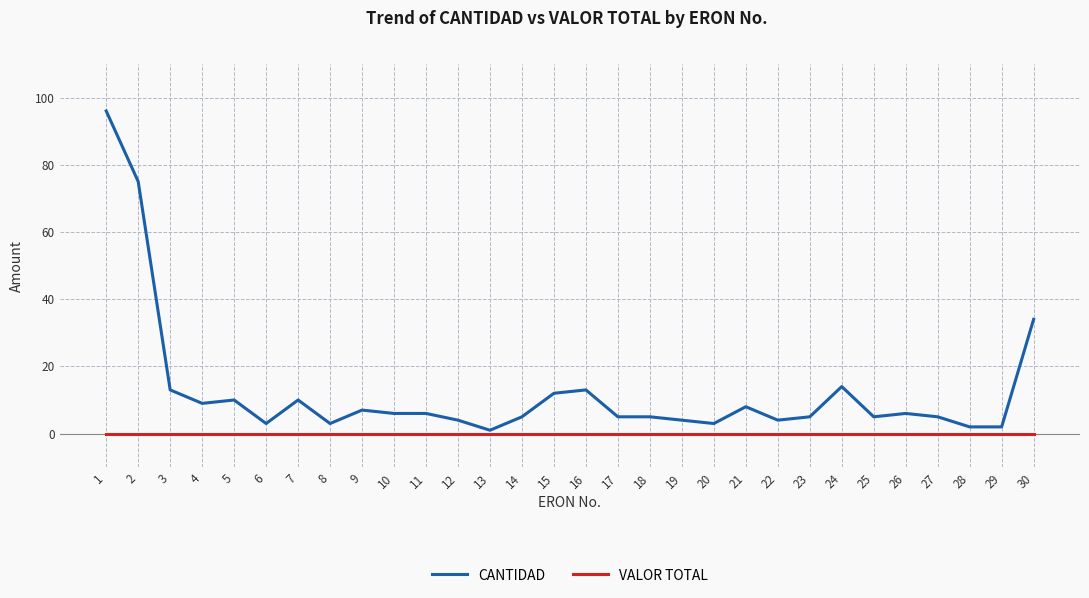

Which category has the lowest value in the CANTIDAD series?

13